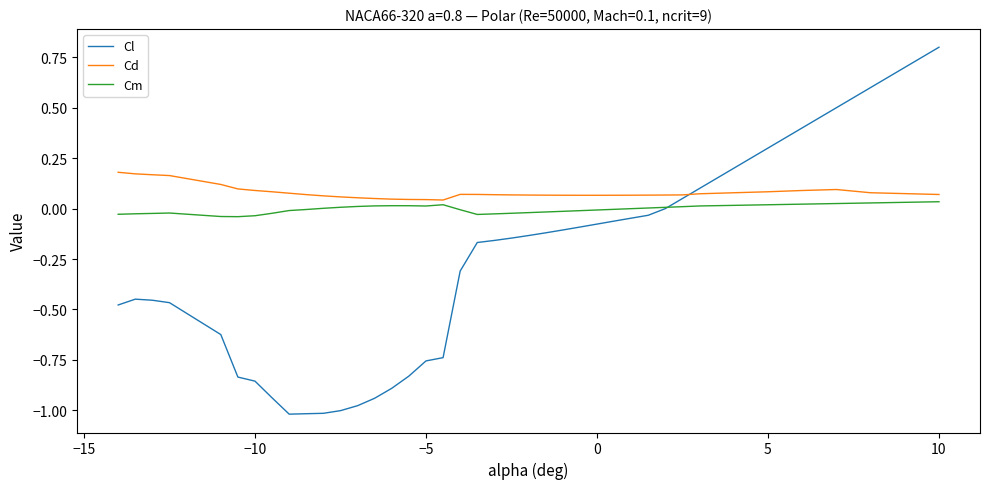

What is the highest value of the Cl series?

0.8